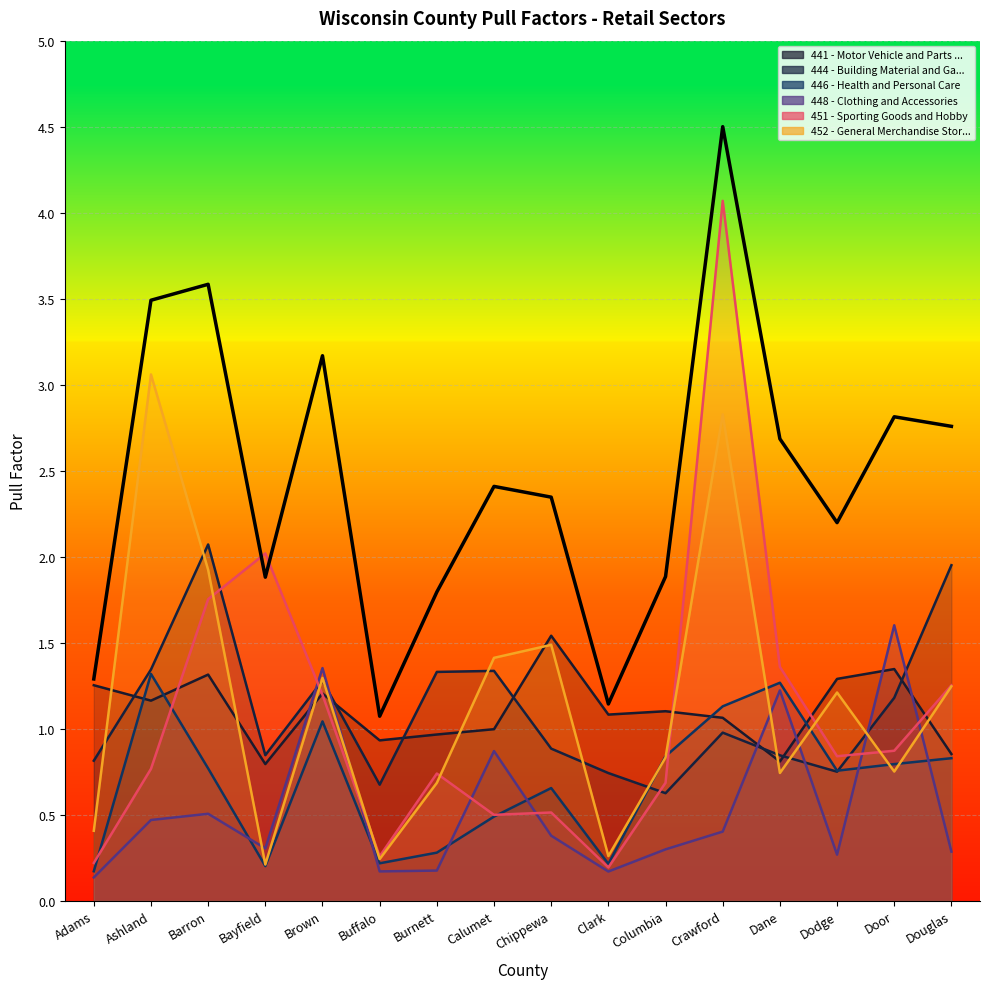

List the series in order of their peak value, highest first.

451 - Sporting Goods and Hobby, 452 - General Merchandise Stores, 444 - Building Material and Garden, 448 - Clothing and Accessories, 441 - Motor Vehicle and Parts Dealers, 446 - Health and Personal Care